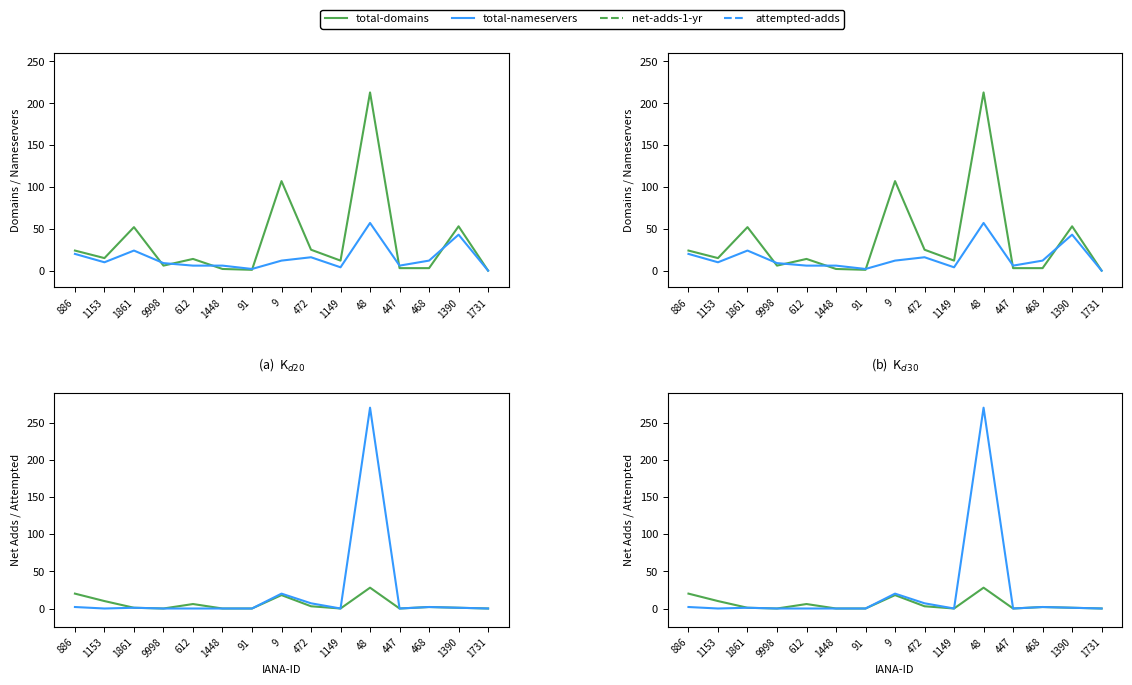

Which category has the lowest value in the attempted-adds series?

1153